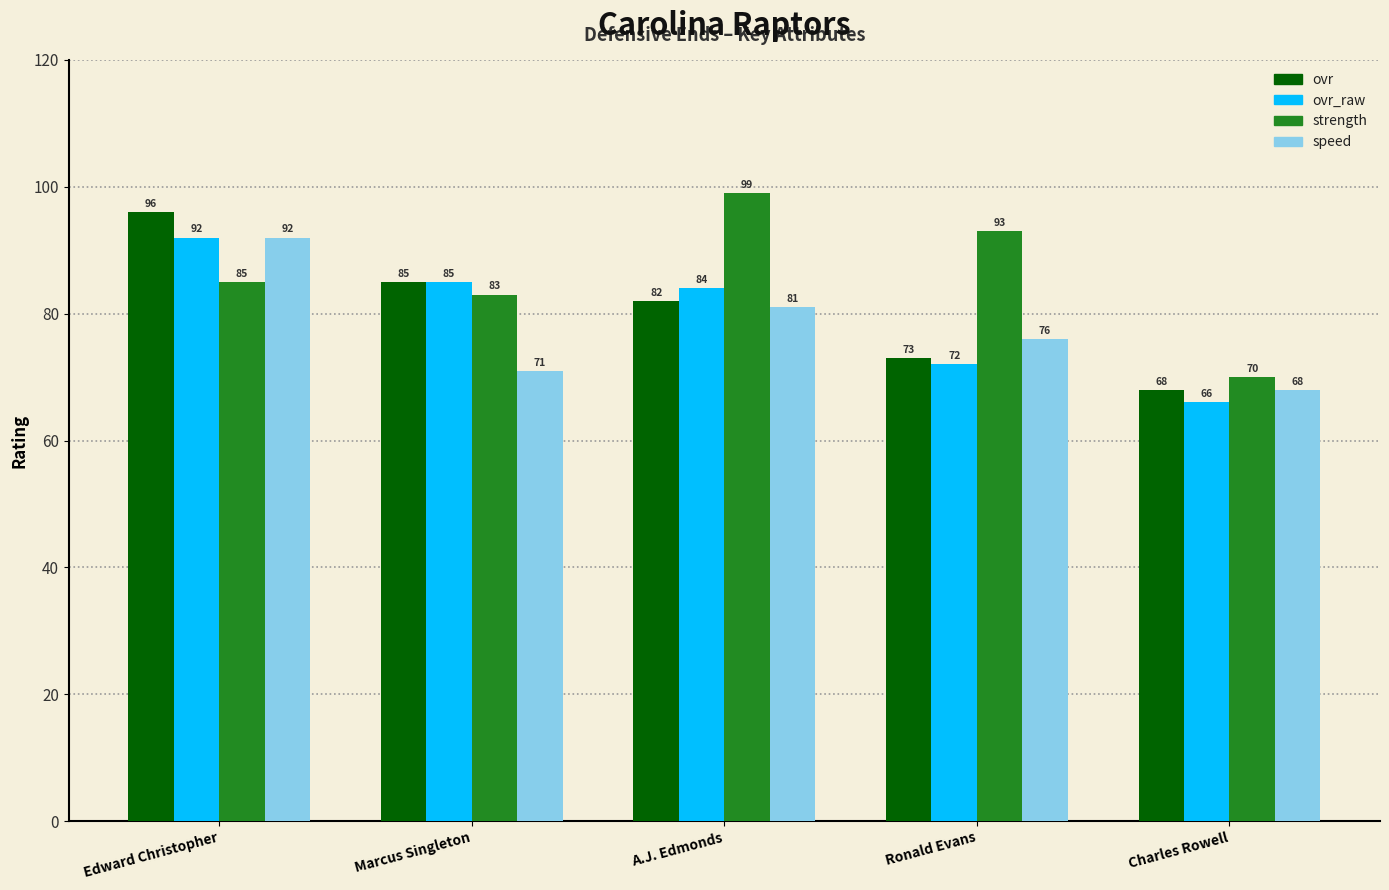

Count the number of categories in the chart.

5